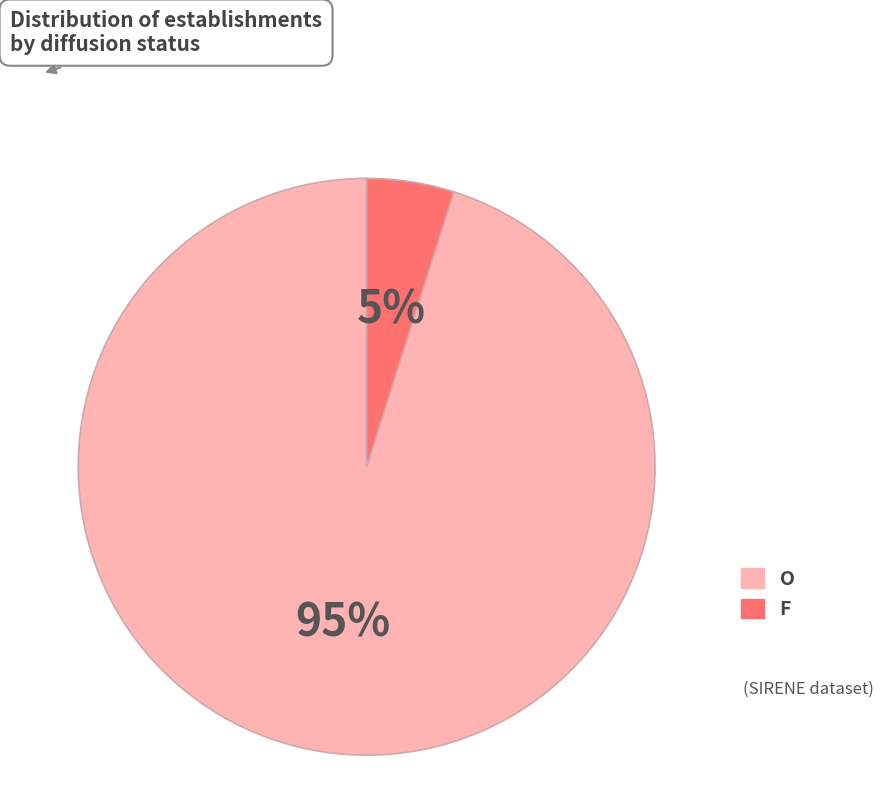

What is the ratio of the value at F to the value at O?

0.1